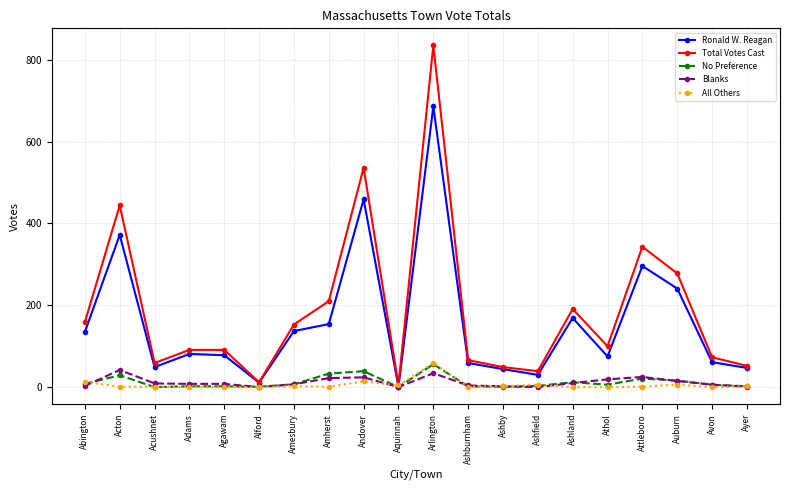

Which series changed the most between Amherst and Andover?

Total Votes Cast